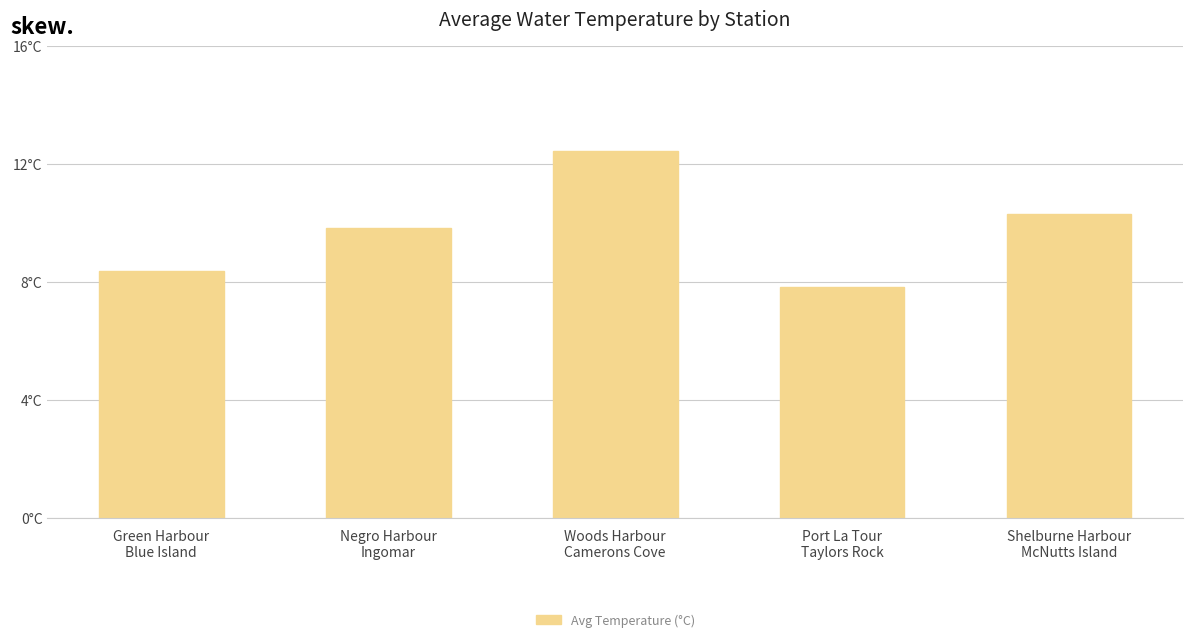

Rank the categories by value from lowest to highest.

Port La Tour
Taylors Rock, Green Harbour
Blue Island, Negro Harbour
Ingomar, Shelburne Harbour
McNutts Island, Woods Harbour
Camerons Cove